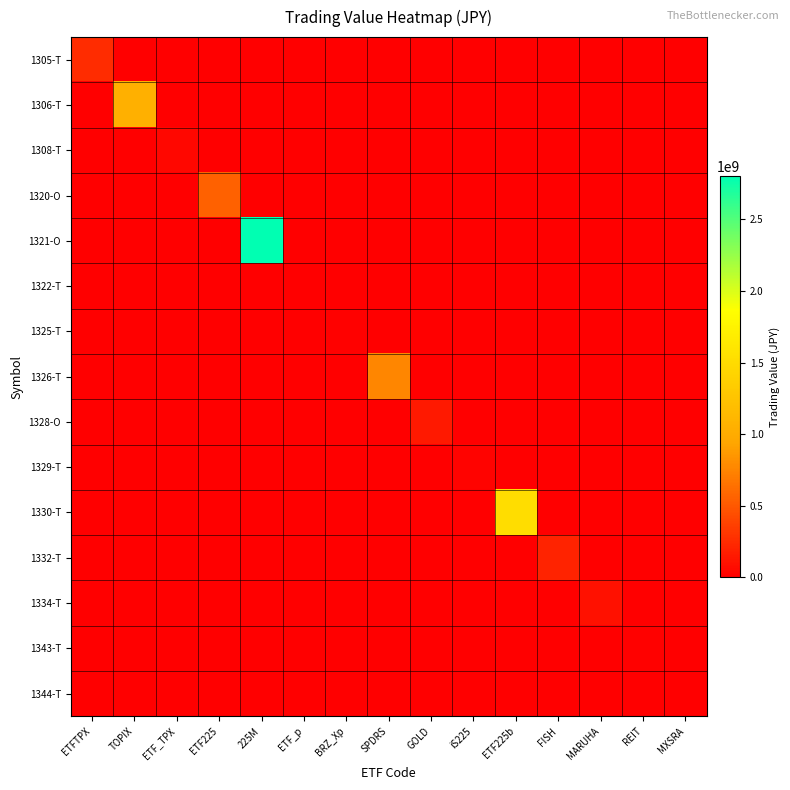

Which series has the largest range (max minus min)?

1321-O